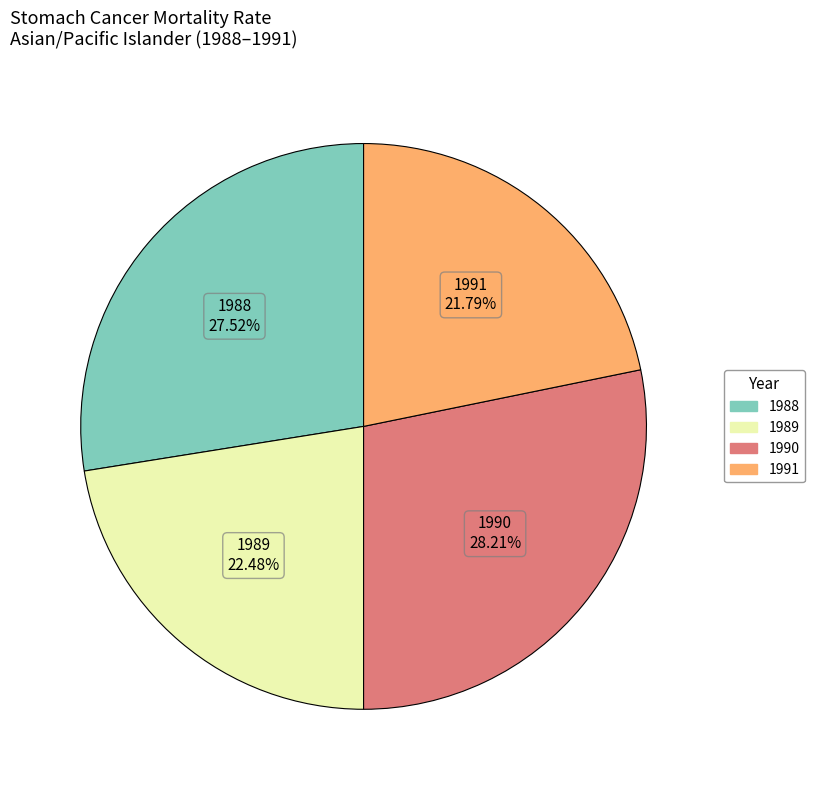

Does any single category account for the majority?

No